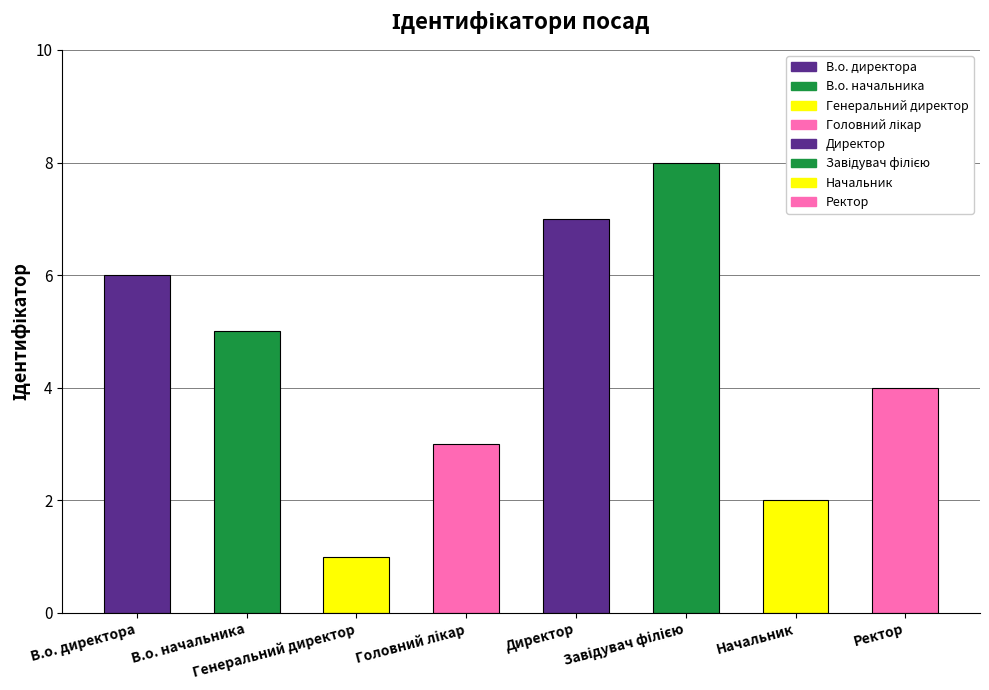

What is the difference between the second highest and second lowest values?

5